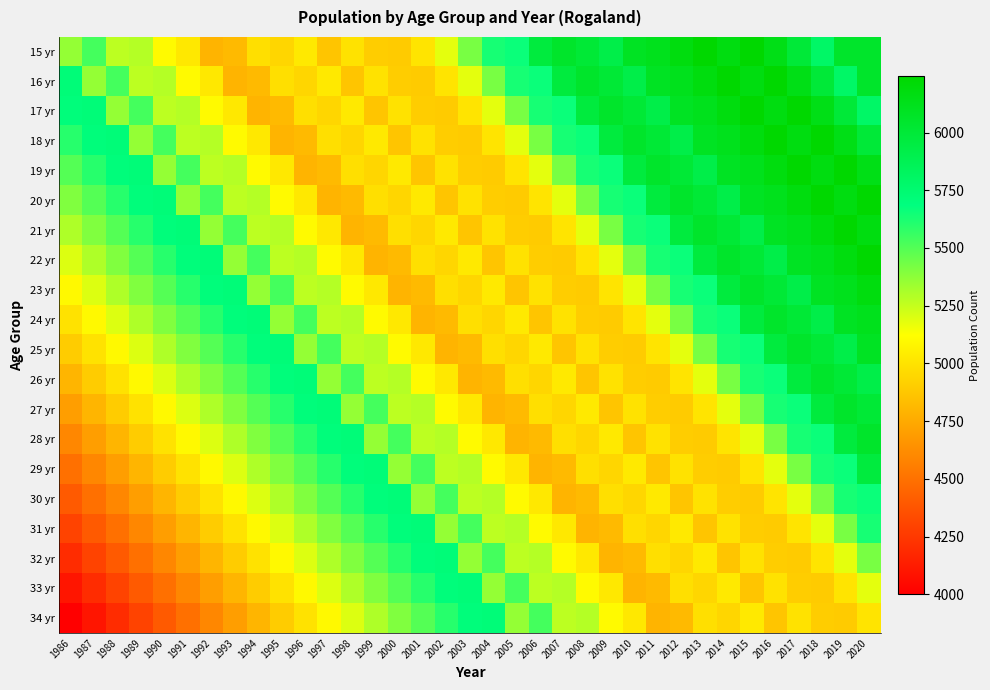

At how many categories does at least one series exceed 5716?

15